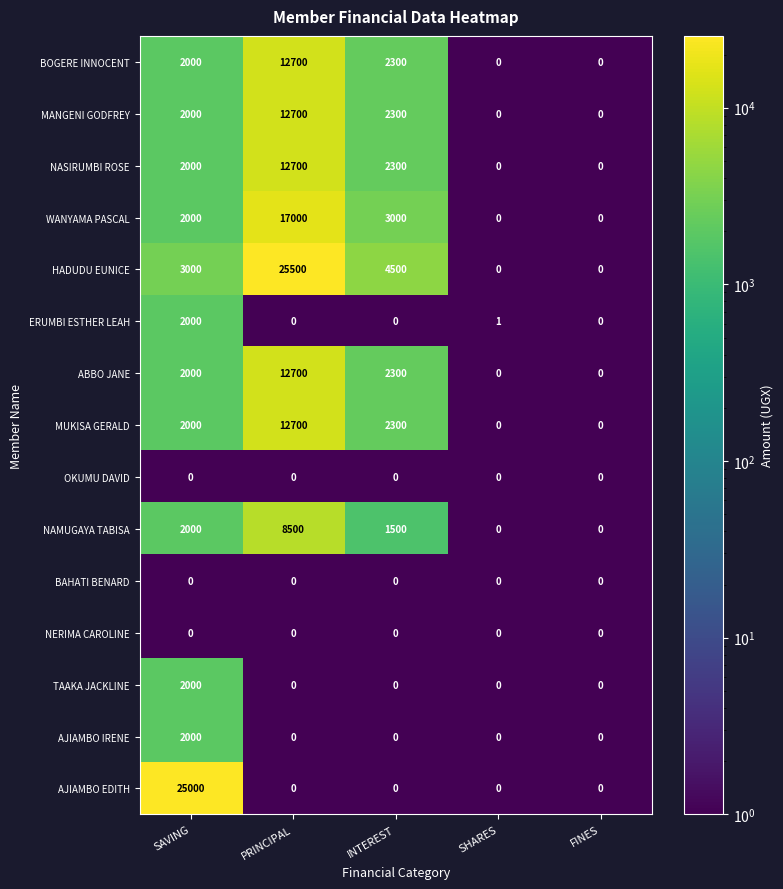

Is it true that MANGENI GODFREY equals 2000 at SAVING?

True